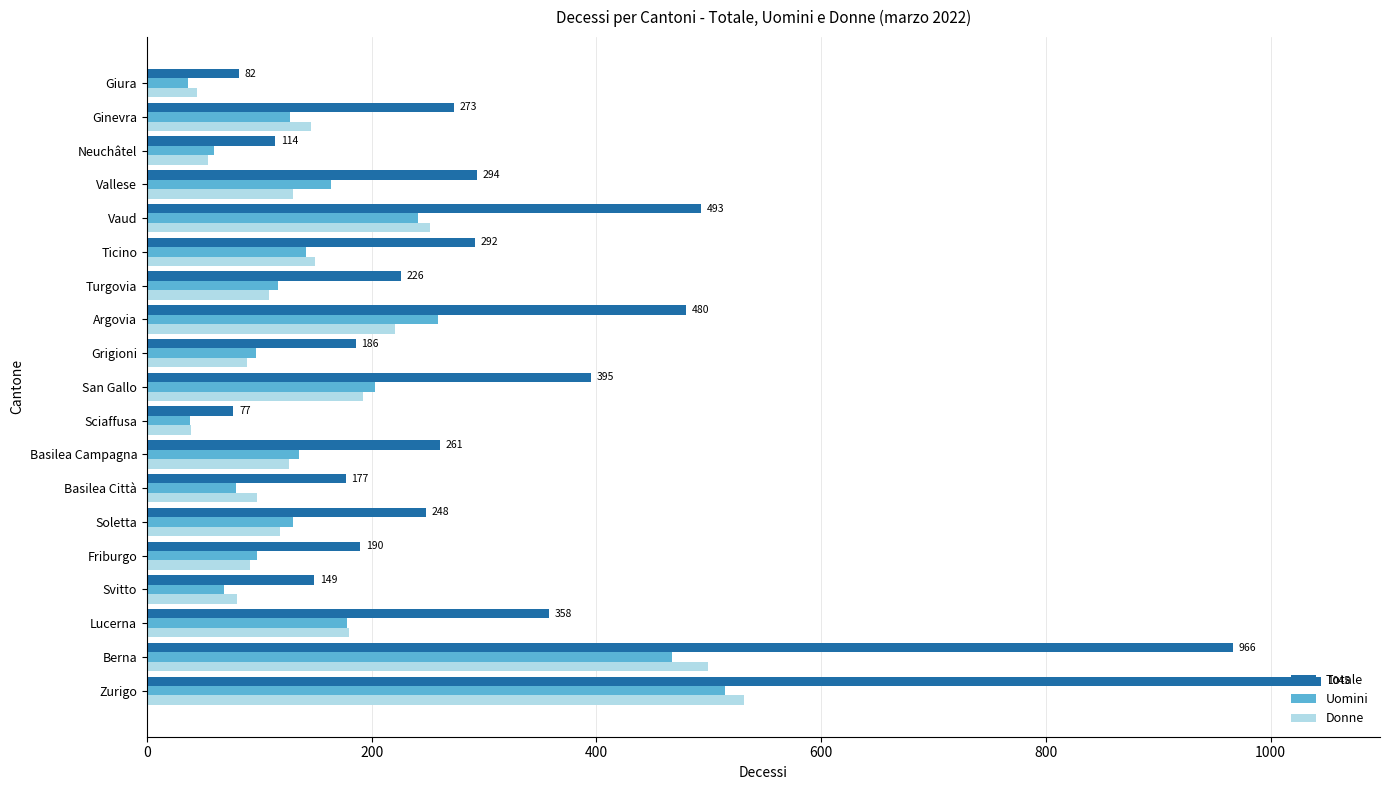

What is the difference between the second highest and minimum values in the Uomini series?

430